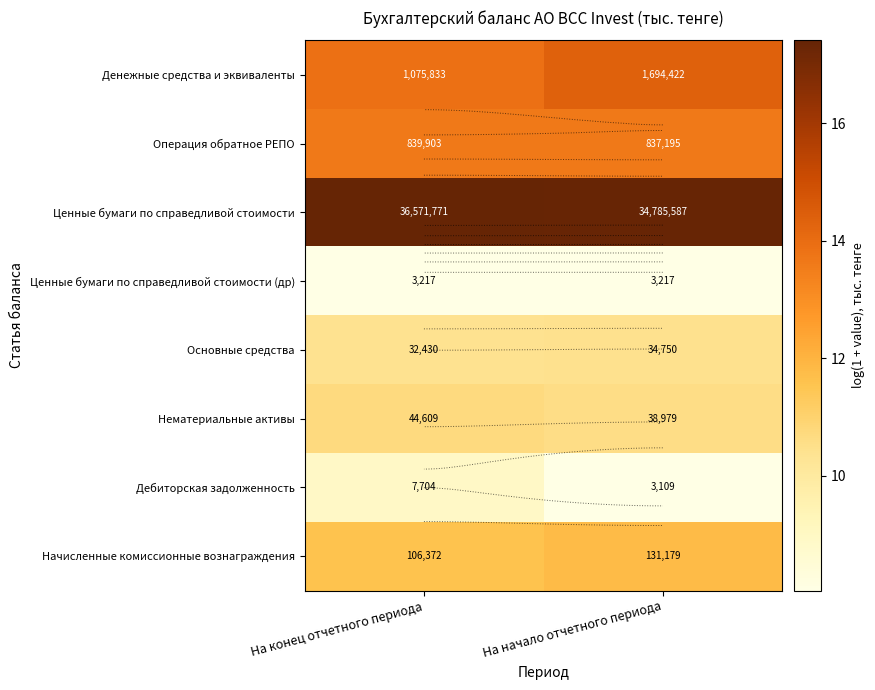

At which label is Основные средства closest to 10?

На конец отчетного периода